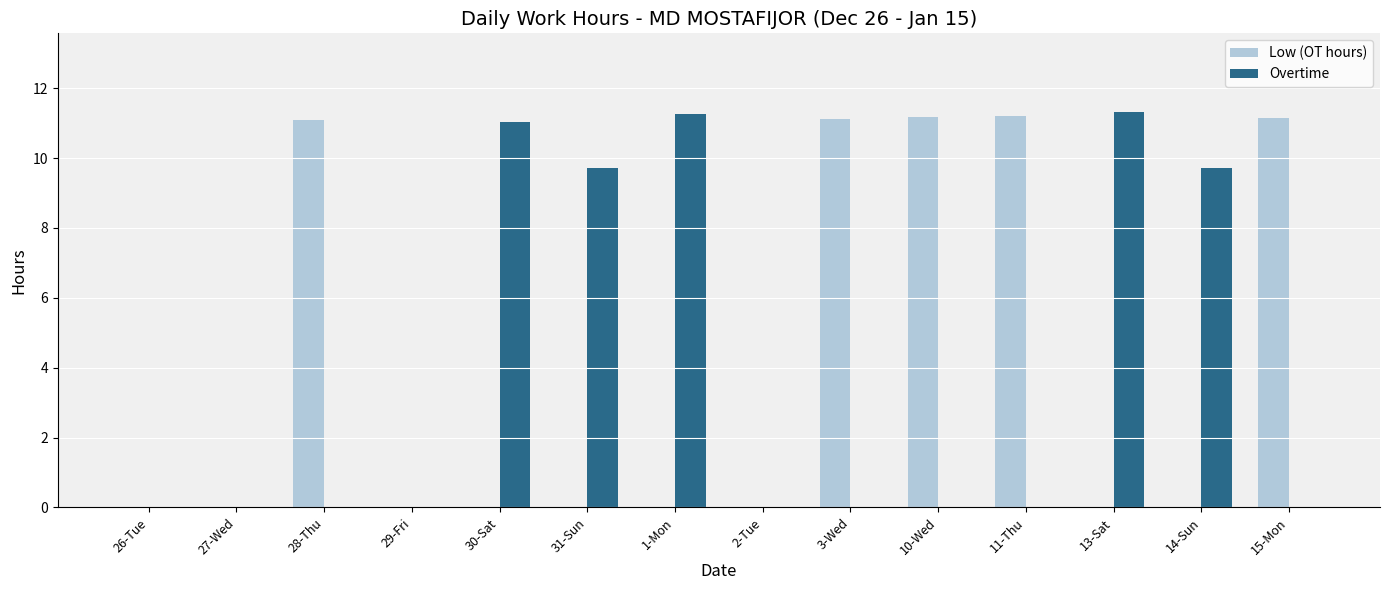

What is the total value across all series at 31-Sun?

9.7